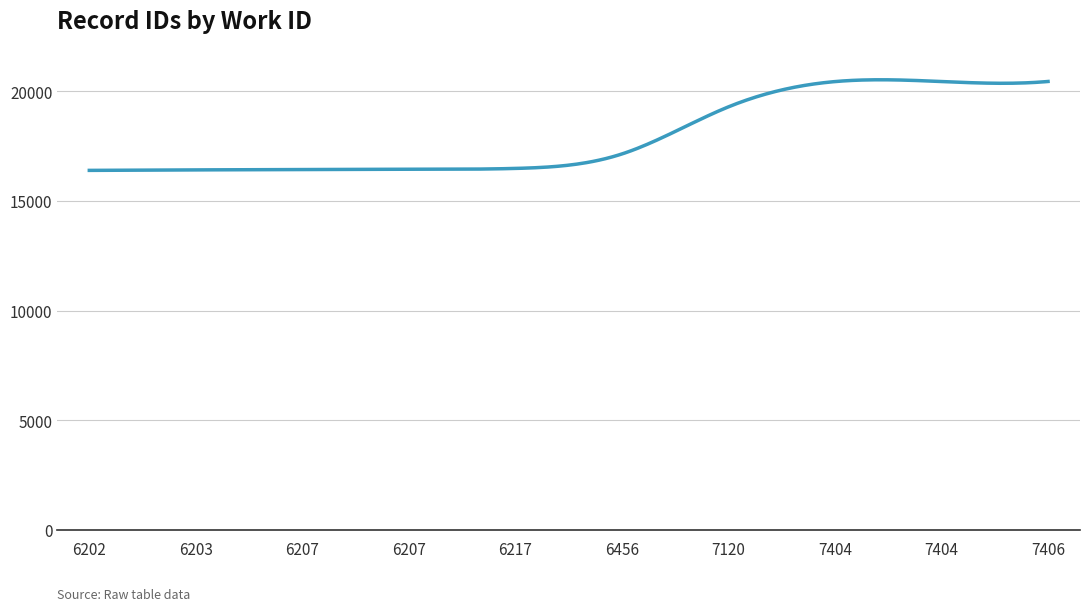

What is the maximum value shown in the chart?

20533.1